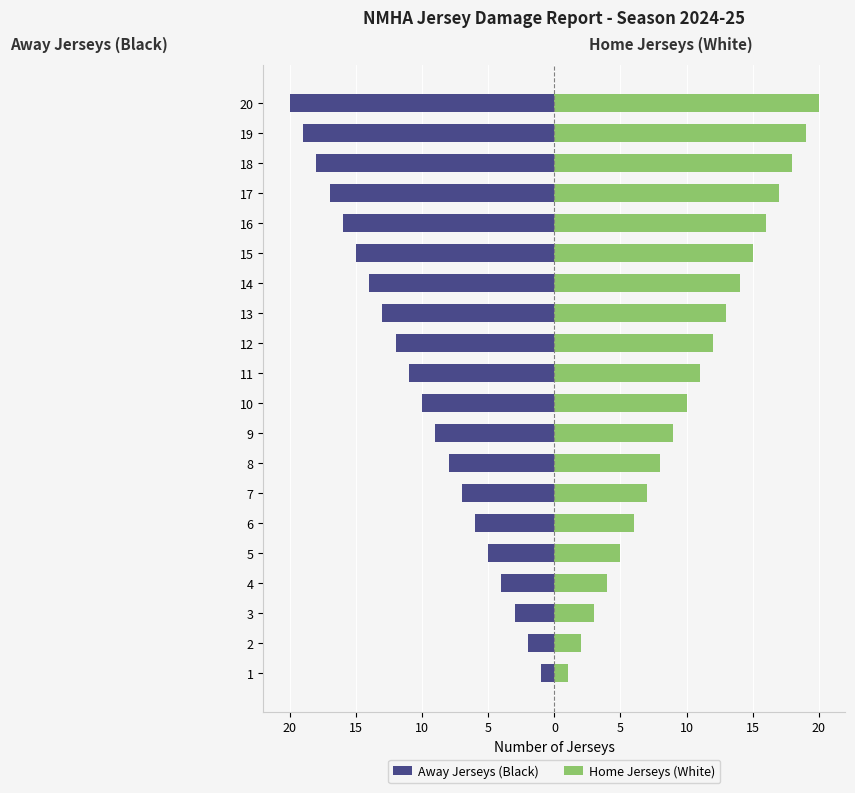

At which label does Away Jerseys (Black) reach its peak?

1